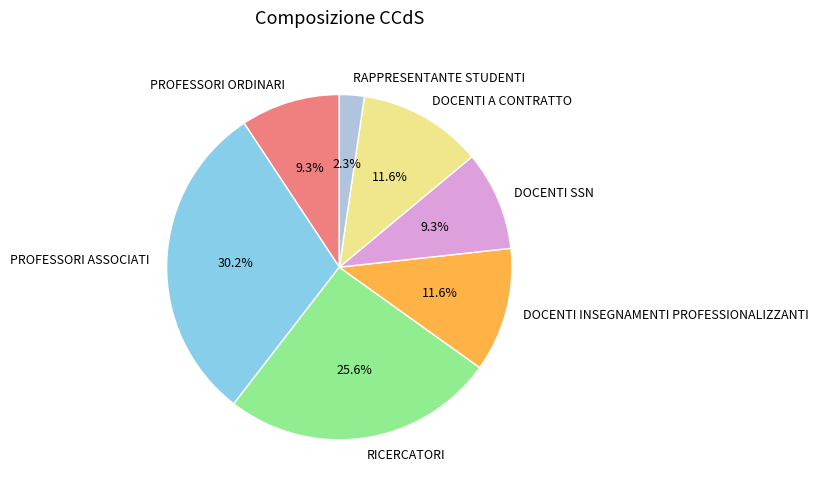

Count the number of slices in the pie.

7